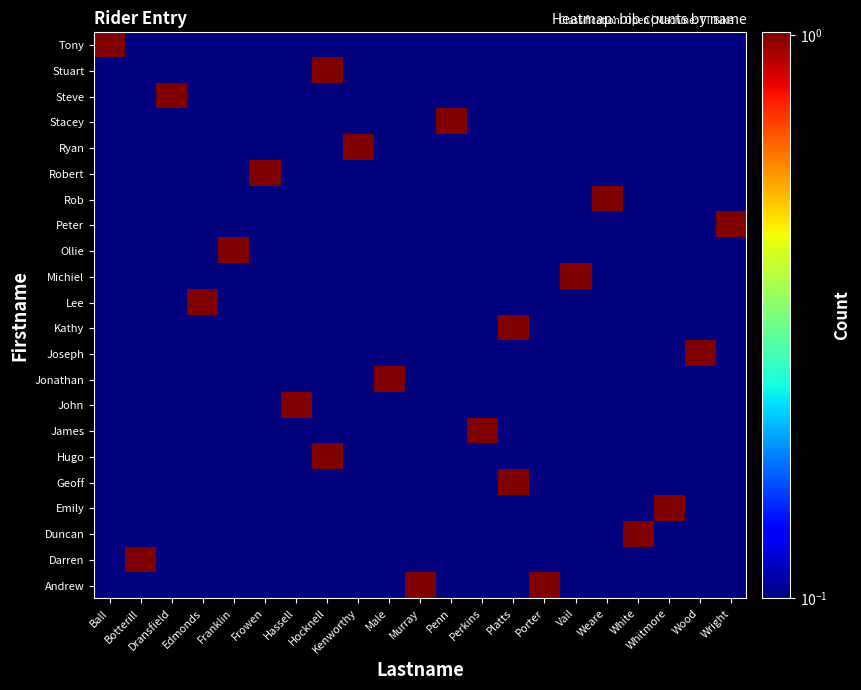

Reading left to right, list all the values displayed in this chart.

Andrew: Ball=0.0	Botterill=0.0	Dransfield=0.0	Edmonds=0.0	Franklin=0.0	Frowen=0.0	Hassell=0.0	Hocknell=0.0	Kenworthy=0.0	Male=0.0	Murray=1.0	Penn=0.0	Perkins=0.0	Platts=0.0	Porter=1.0	Vail=0.0	Weare=0.0	White=0.0	Whitmore=0.0	Wood=0.0	Wright=0.0
Darren: Ball=0.0	Botterill=1.0	Dransfield=0.0	Edmonds=0.0	Franklin=0.0	Frowen=0.0	Hassell=0.0	Hocknell=0.0	Kenworthy=0.0	Male=0.0	Murray=0.0	Penn=0.0	Perkins=0.0	Platts=0.0	Porter=0.0	Vail=0.0	Weare=0.0	White=0.0	Whitmore=0.0	Wood=0.0	Wright=0.0
Duncan: Ball=0.0	Botterill=0.0	Dransfield=0.0	Edmonds=0.0	Franklin=0.0	Frowen=0.0	Hassell=0.0	Hocknell=0.0	Kenworthy=0.0	Male=0.0	Murray=0.0	Penn=0.0	Perkins=0.0	Platts=0.0	Porter=0.0	Vail=0.0	Weare=0.0	White=1.0	Whitmore=0.0	Wood=0.0	Wright=0.0
Emily: Ball=0.0	Botterill=0.0	Dransfield=0.0	Edmonds=0.0	Franklin=0.0	Frowen=0.0	Hassell=0.0	Hocknell=0.0	Kenworthy=0.0	Male=0.0	Murray=0.0	Penn=0.0	Perkins=0.0	Platts=0.0	Porter=0.0	Vail=0.0	Weare=0.0	White=0.0	Whitmore=1.0	Wood=0.0	Wright=0.0
Geoff: Ball=0.0	Botterill=0.0	Dransfield=0.0	Edmonds=0.0	Franklin=0.0	Frowen=0.0	Hassell=0.0	Hocknell=0.0	Kenworthy=0.0	Male=0.0	Murray=0.0	Penn=0.0	Perkins=0.0	Platts=1.0	Porter=0.0	Vail=0.0	Weare=0.0	White=0.0	Whitmore=0.0	Wood=0.0	Wright=0.0
Hugo: Ball=0.0	Botterill=0.0	Dransfield=0.0	Edmonds=0.0	Franklin=0.0	Frowen=0.0	Hassell=0.0	Hocknell=1.0	Kenworthy=0.0	Male=0.0	Murray=0.0	Penn=0.0	Perkins=0.0	Platts=0.0	Porter=0.0	Vail=0.0	Weare=0.0	White=0.0	Whitmore=0.0	Wood=0.0	Wright=0.0
James: Ball=0.0	Botterill=0.0	Dransfield=0.0	Edmonds=0.0	Franklin=0.0	Frowen=0.0	Hassell=0.0	Hocknell=0.0	Kenworthy=0.0	Male=0.0	Murray=0.0	Penn=0.0	Perkins=1.0	Platts=0.0	Porter=0.0	Vail=0.0	Weare=0.0	White=0.0	Whitmore=0.0	Wood=0.0	Wright=0.0
John: Ball=0.0	Botterill=0.0	Dransfield=0.0	Edmonds=0.0	Franklin=0.0	Frowen=0.0	Hassell=1.0	Hocknell=0.0	Kenworthy=0.0	Male=0.0	Murray=0.0	Penn=0.0	Perkins=0.0	Platts=0.0	Porter=0.0	Vail=0.0	Weare=0.0	White=0.0	Whitmore=0.0	Wood=0.0	Wright=0.0
Jonathan: Ball=0.0	Botterill=0.0	Dransfield=0.0	Edmonds=0.0	Franklin=0.0	Frowen=0.0	Hassell=0.0	Hocknell=0.0	Kenworthy=0.0	Male=1.0	Murray=0.0	Penn=0.0	Perkins=0.0	Platts=0.0	Porter=0.0	Vail=0.0	Weare=0.0	White=0.0	Whitmore=0.0	Wood=0.0	Wright=0.0
Joseph: Ball=0.0	Botterill=0.0	Dransfield=0.0	Edmonds=0.0	Franklin=0.0	Frowen=0.0	Hassell=0.0	Hocknell=0.0	Kenworthy=0.0	Male=0.0	Murray=0.0	Penn=0.0	Perkins=0.0	Platts=0.0	Porter=0.0	Vail=0.0	Weare=0.0	White=0.0	Whitmore=0.0	Wood=1.0	Wright=0.0
Kathy: Ball=0.0	Botterill=0.0	Dransfield=0.0	Edmonds=0.0	Franklin=0.0	Frowen=0.0	Hassell=0.0	Hocknell=0.0	Kenworthy=0.0	Male=0.0	Murray=0.0	Penn=0.0	Perkins=0.0	Platts=1.0	Porter=0.0	Vail=0.0	Weare=0.0	White=0.0	Whitmore=0.0	Wood=0.0	Wright=0.0
Lee: Ball=0.0	Botterill=0.0	Dransfield=0.0	Edmonds=1.0	Franklin=0.0	Frowen=0.0	Hassell=0.0	Hocknell=0.0	Kenworthy=0.0	Male=0.0	Murray=0.0	Penn=0.0	Perkins=0.0	Platts=0.0	Porter=0.0	Vail=0.0	Weare=0.0	White=0.0	Whitmore=0.0	Wood=0.0	Wright=0.0
Michiel: Ball=0.0	Botterill=0.0	Dransfield=0.0	Edmonds=0.0	Franklin=0.0	Frowen=0.0	Hassell=0.0	Hocknell=0.0	Kenworthy=0.0	Male=0.0	Murray=0.0	Penn=0.0	Perkins=0.0	Platts=0.0	Porter=0.0	Vail=1.0	Weare=0.0	White=0.0	Whitmore=0.0	Wood=0.0	Wright=0.0
Ollie: Ball=0.0	Botterill=0.0	Dransfield=0.0	Edmonds=0.0	Franklin=1.0	Frowen=0.0	Hassell=0.0	Hocknell=0.0	Kenworthy=0.0	Male=0.0	Murray=0.0	Penn=0.0	Perkins=0.0	Platts=0.0	Porter=0.0	Vail=0.0	Weare=0.0	White=0.0	Whitmore=0.0	Wood=0.0	Wright=0.0
Peter: Ball=0.0	Botterill=0.0	Dransfield=0.0	Edmonds=0.0	Franklin=0.0	Frowen=0.0	Hassell=0.0	Hocknell=0.0	Kenworthy=0.0	Male=0.0	Murray=0.0	Penn=0.0	Perkins=0.0	Platts=0.0	Porter=0.0	Vail=0.0	Weare=0.0	White=0.0	Whitmore=0.0	Wood=0.0	Wright=1.0
Rob: Ball=0.0	Botterill=0.0	Dransfield=0.0	Edmonds=0.0	Franklin=0.0	Frowen=0.0	Hassell=0.0	Hocknell=0.0	Kenworthy=0.0	Male=0.0	Murray=0.0	Penn=0.0	Perkins=0.0	Platts=0.0	Porter=0.0	Vail=0.0	Weare=1.0	White=0.0	Whitmore=0.0	Wood=0.0	Wright=0.0
Robert: Ball=0.0	Botterill=0.0	Dransfield=0.0	Edmonds=0.0	Franklin=0.0	Frowen=1.0	Hassell=0.0	Hocknell=0.0	Kenworthy=0.0	Male=0.0	Murray=0.0	Penn=0.0	Perkins=0.0	Platts=0.0	Porter=0.0	Vail=0.0	Weare=0.0	White=0.0	Whitmore=0.0	Wood=0.0	Wright=0.0
Ryan: Ball=0.0	Botterill=0.0	Dransfield=0.0	Edmonds=0.0	Franklin=0.0	Frowen=0.0	Hassell=0.0	Hocknell=0.0	Kenworthy=1.0	Male=0.0	Murray=0.0	Penn=0.0	Perkins=0.0	Platts=0.0	Porter=0.0	Vail=0.0	Weare=0.0	White=0.0	Whitmore=0.0	Wood=0.0	Wright=0.0
Stacey: Ball=0.0	Botterill=0.0	Dransfield=0.0	Edmonds=0.0	Franklin=0.0	Frowen=0.0	Hassell=0.0	Hocknell=0.0	Kenworthy=0.0	Male=0.0	Murray=0.0	Penn=1.0	Perkins=0.0	Platts=0.0	Porter=0.0	Vail=0.0	Weare=0.0	White=0.0	Whitmore=0.0	Wood=0.0	Wright=0.0
Steve: Ball=0.0	Botterill=0.0	Dransfield=1.0	Edmonds=0.0	Franklin=0.0	Frowen=0.0	Hassell=0.0	Hocknell=0.0	Kenworthy=0.0	Male=0.0	Murray=0.0	Penn=0.0	Perkins=0.0	Platts=0.0	Porter=0.0	Vail=0.0	Weare=0.0	White=0.0	Whitmore=0.0	Wood=0.0	Wright=0.0
Stuart: Ball=0.0	Botterill=0.0	Dransfield=0.0	Edmonds=0.0	Franklin=0.0	Frowen=0.0	Hassell=0.0	Hocknell=1.0	Kenworthy=0.0	Male=0.0	Murray=0.0	Penn=0.0	Perkins=0.0	Platts=0.0	Porter=0.0	Vail=0.0	Weare=0.0	White=0.0	Whitmore=0.0	Wood=0.0	Wright=0.0
Tony: Ball=1.0	Botterill=0.0	Dransfield=0.0	Edmonds=0.0	Franklin=0.0	Frowen=0.0	Hassell=0.0	Hocknell=0.0	Kenworthy=0.0	Male=0.0	Murray=0.0	Penn=0.0	Perkins=0.0	Platts=0.0	Porter=0.0	Vail=0.0	Weare=0.0	White=0.0	Whitmore=0.0	Wood=0.0	Wright=0.0